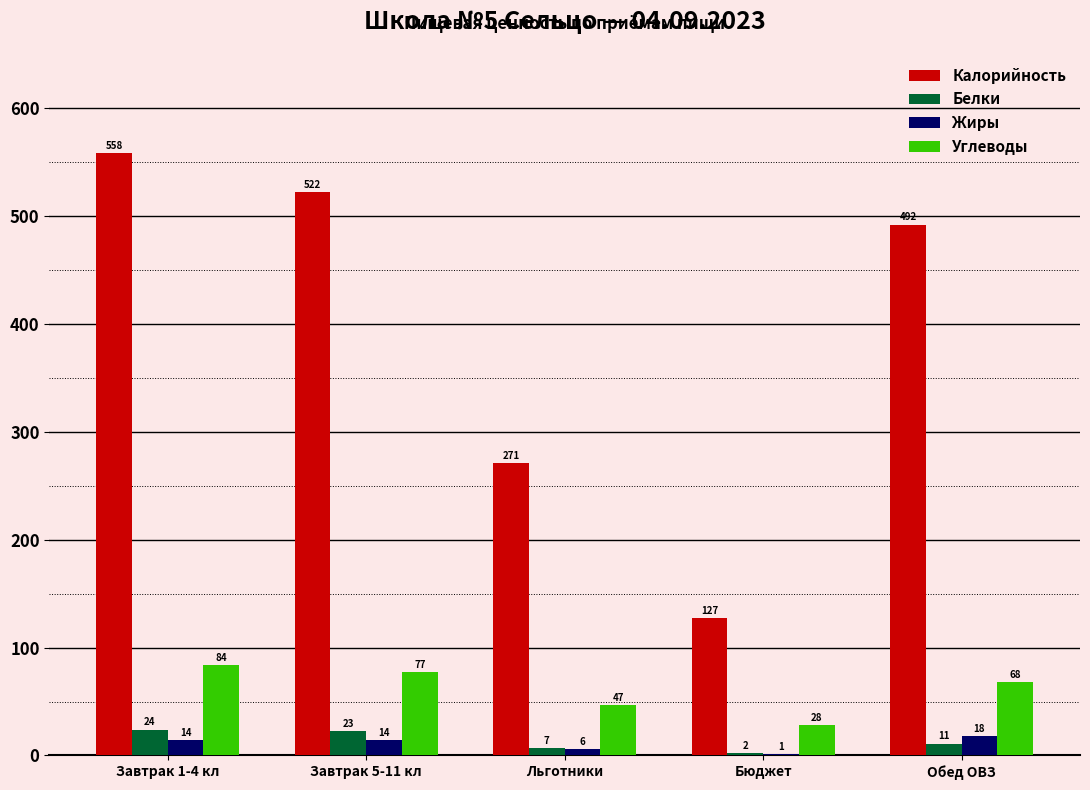

What is the sum of the Жиры values at Завтрак 5-11 кл and Бюджет?

15